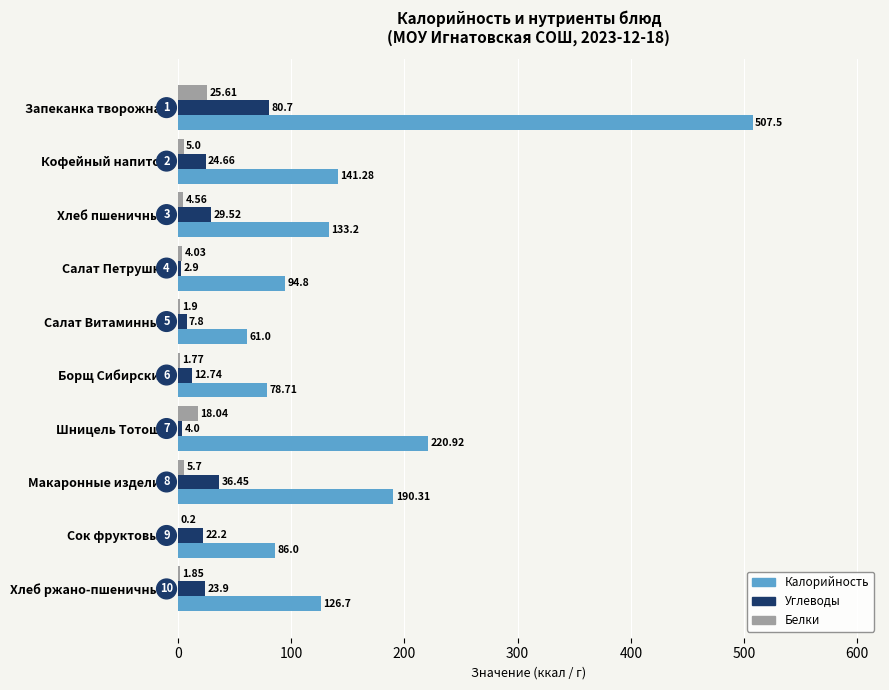

How many data points does each series have?

10